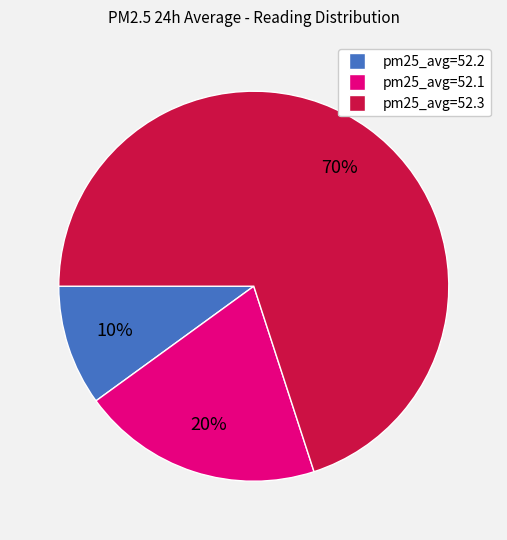

What is the majority slice?

pm25_avg=52.3